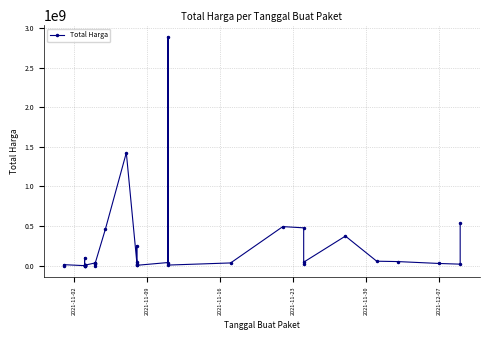

Does the chart have visible grid lines?

Yes